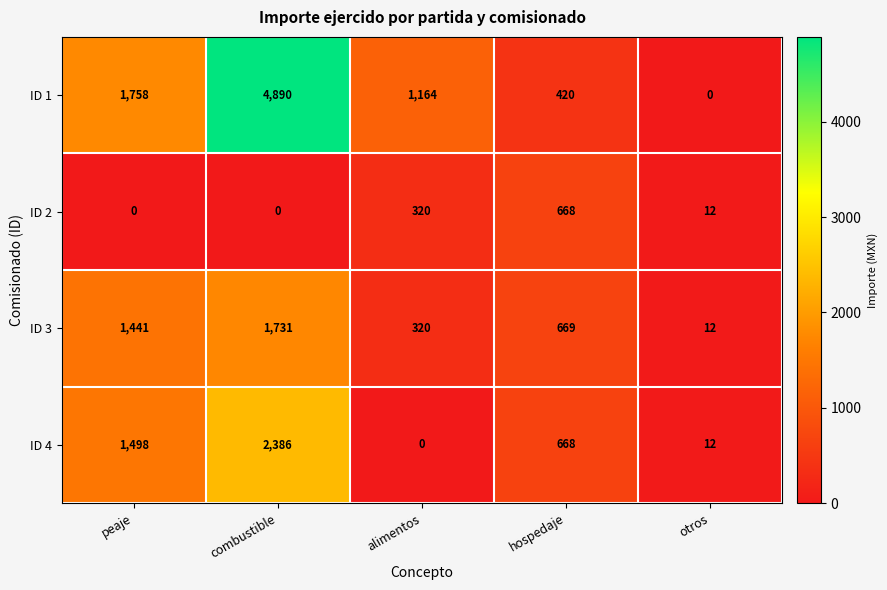

Between peaje and otros, which series saw the biggest shift?

ID 1